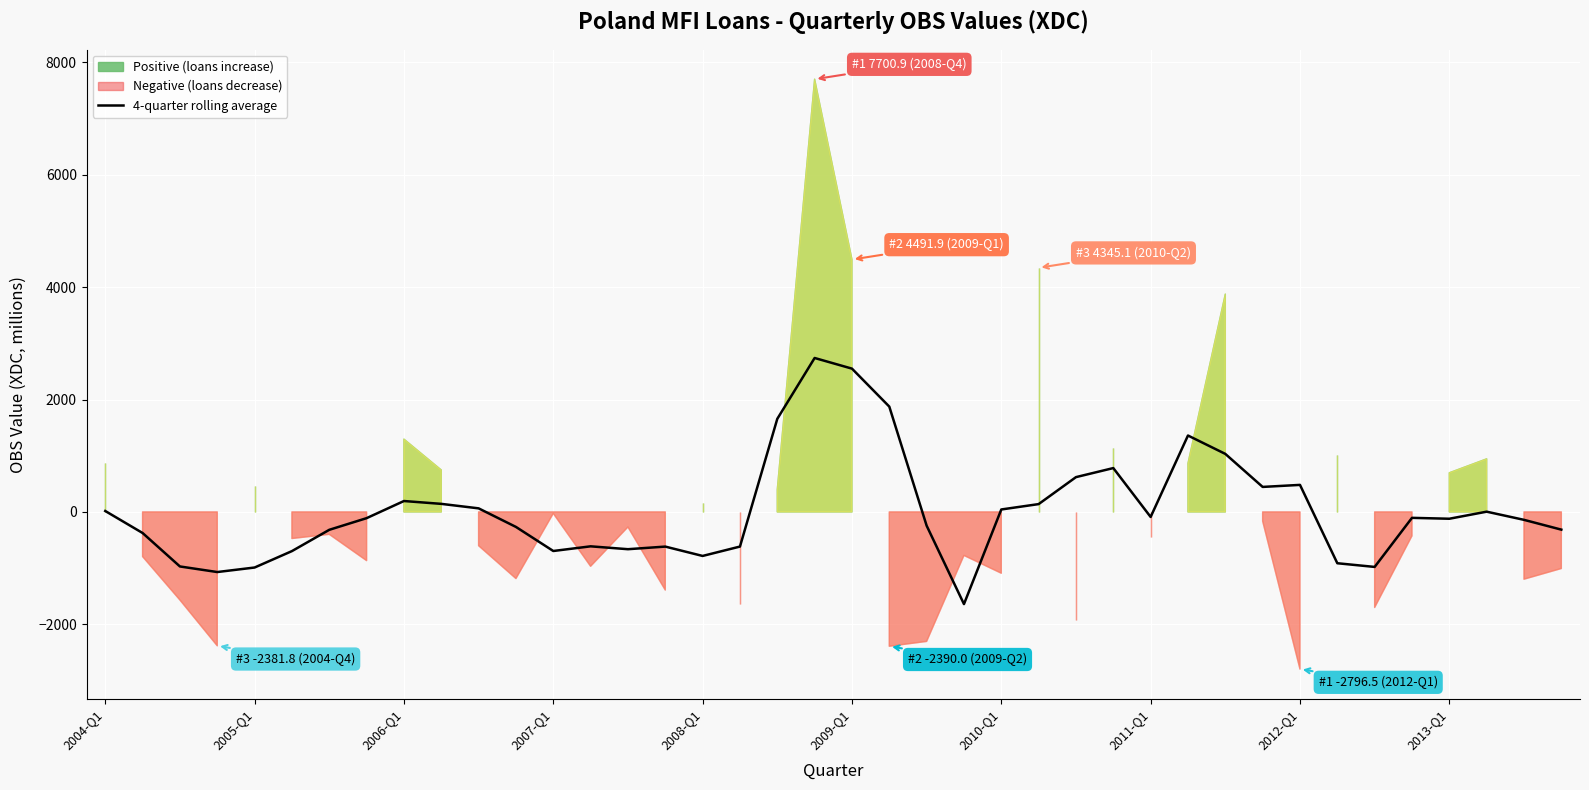

How many interior local peaks (higher than both neighbors) does the data have?

9